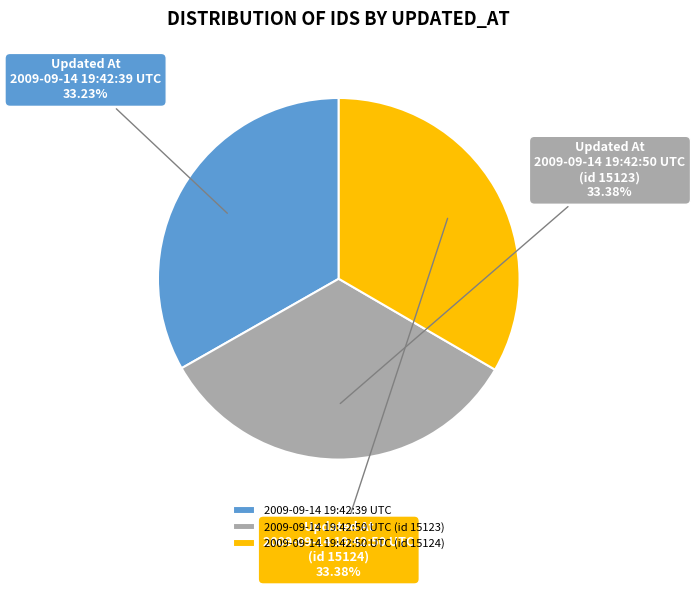

To the nearest percent, what percentage of the pie is 2009-09-14 19:42:50 UTC (id 15124)?

33%